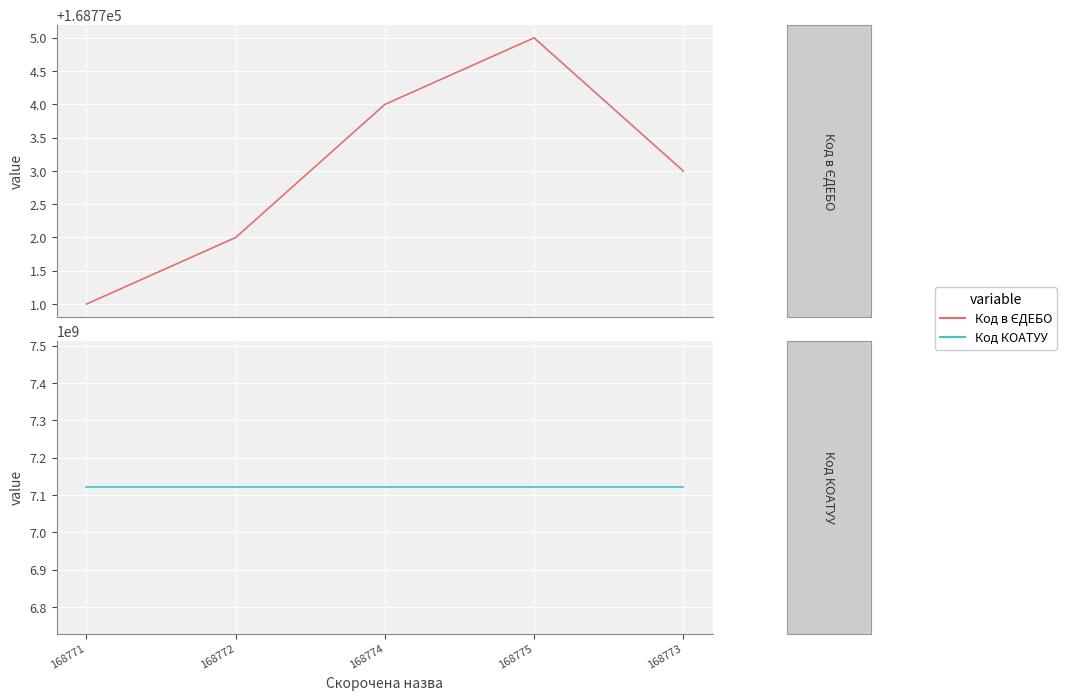

True or false: Код в ЄДЕБО and Код КОАТУУ cross at least once.

False